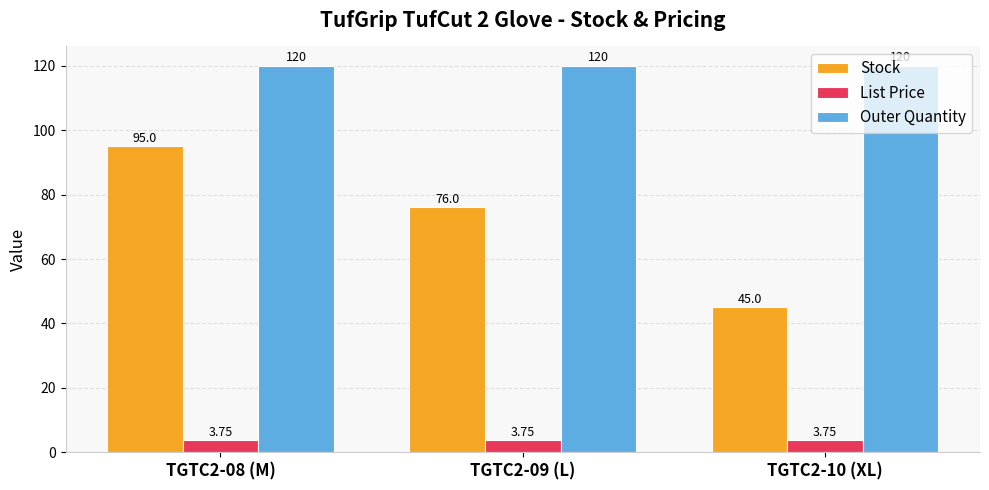

The Outer Quantity series shows 193.2 at TGTC2-08 (M). True or false?

False